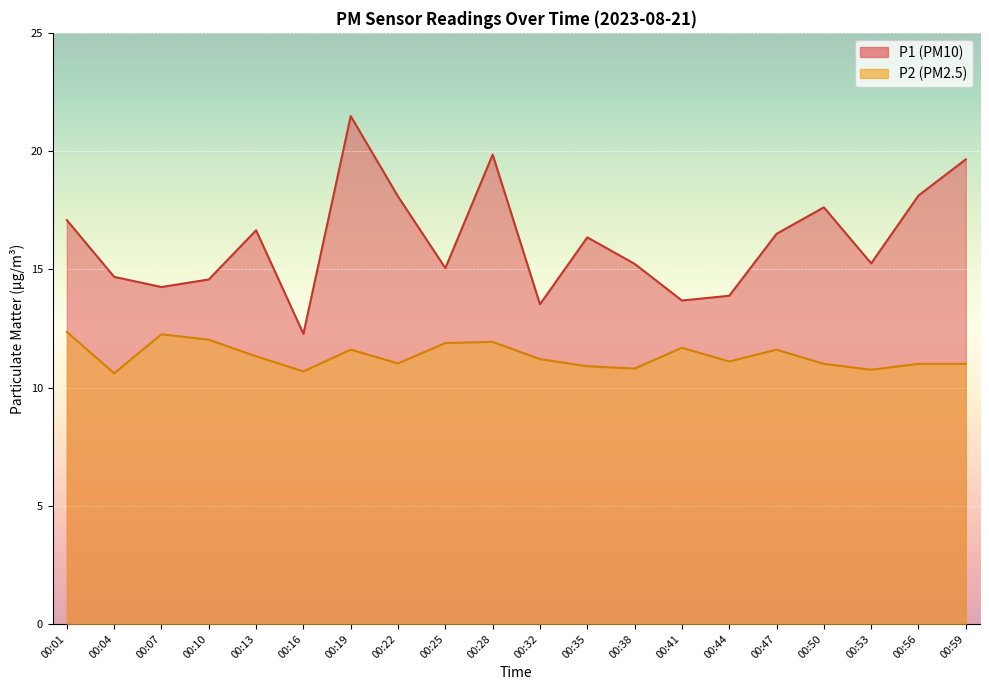

How many categories are shown in the chart?

20